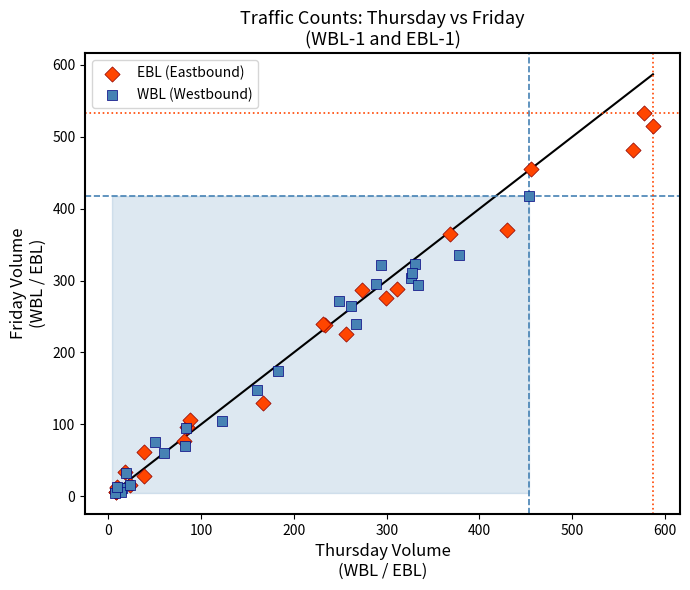

Which series has the largest Y range (max minus min)?

EBL (Eastbound)